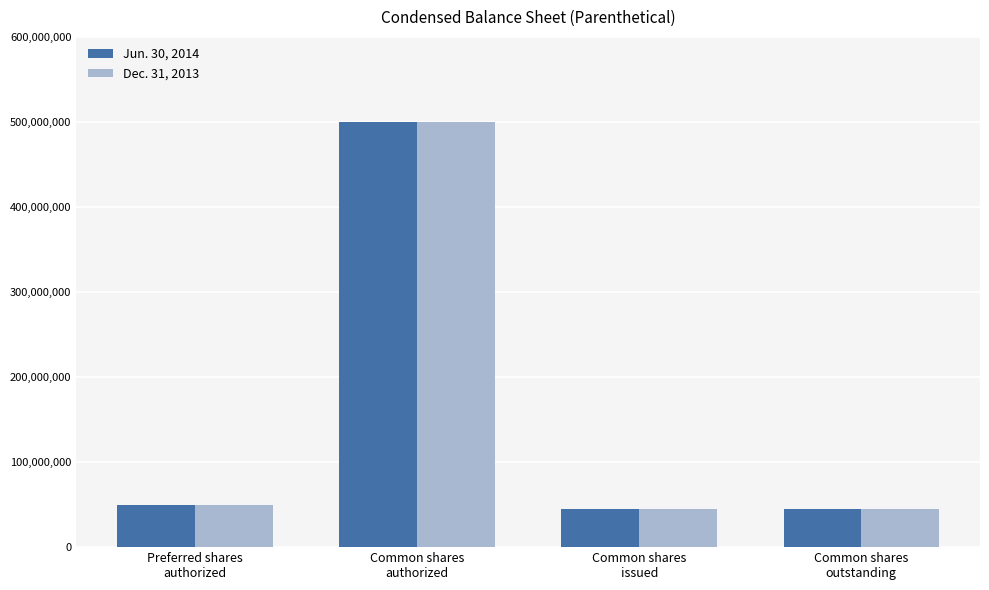

What is the average value of the Jun. 30, 2014 series?

160082069